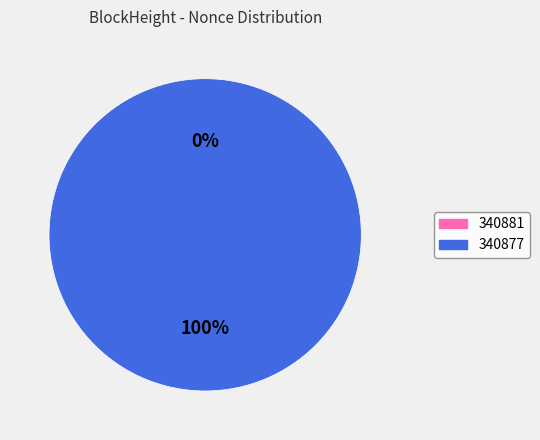

Which category accounts for the majority?

340877